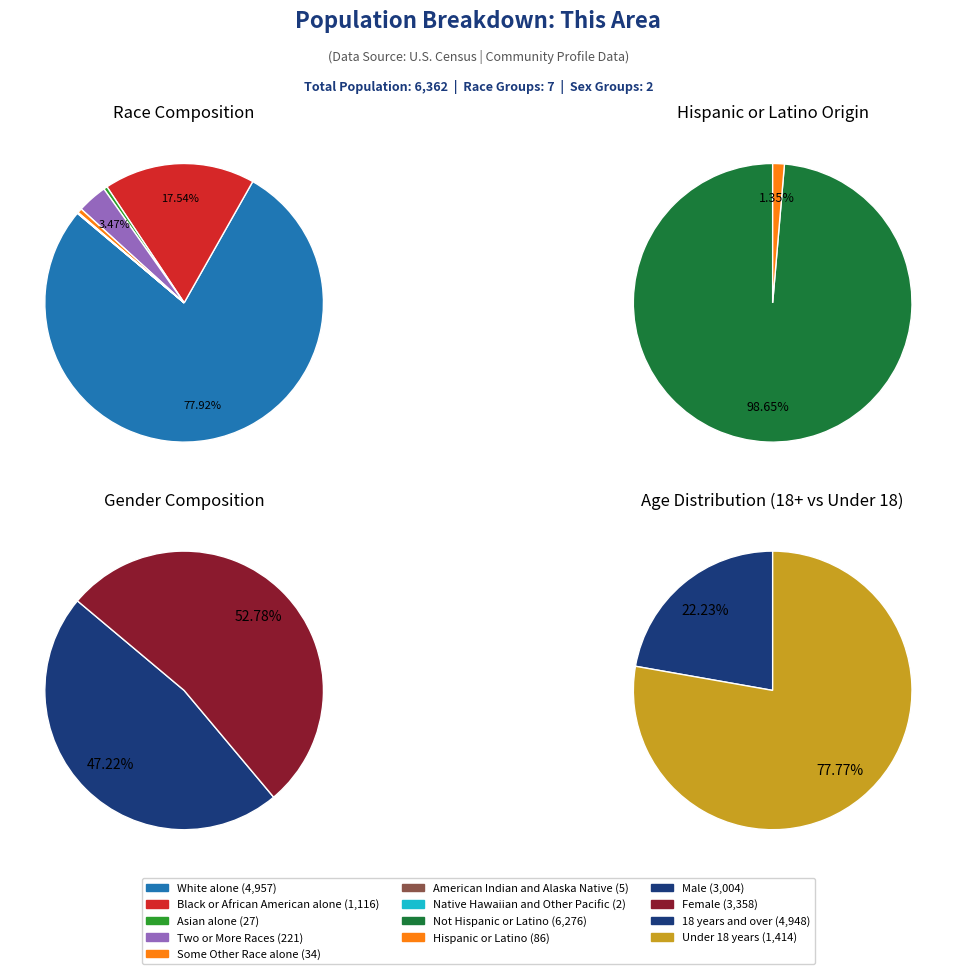

Count the number of slices in the pie.

7